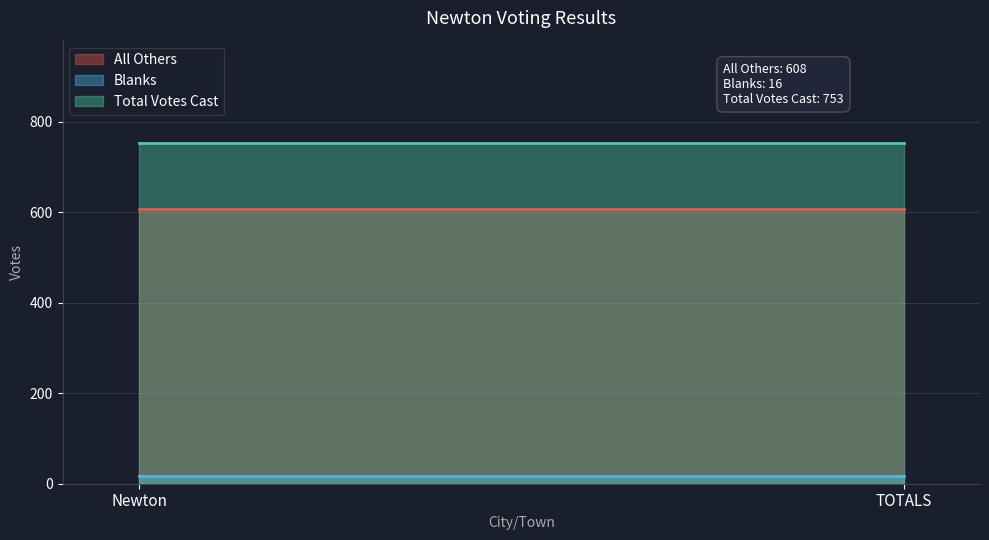

What is the greatest value displayed?

753